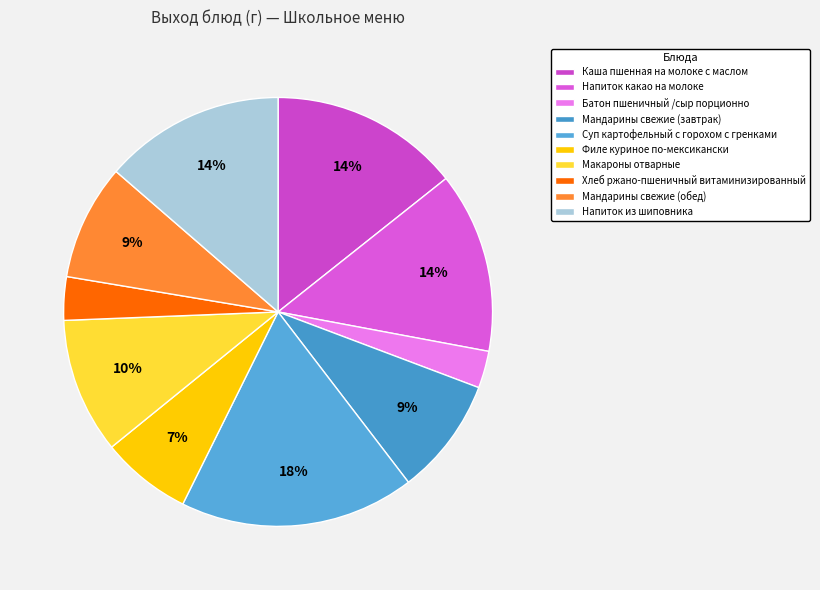

Which category has the smallest portion of the pie?

Батон пшеничный /сыр порционно